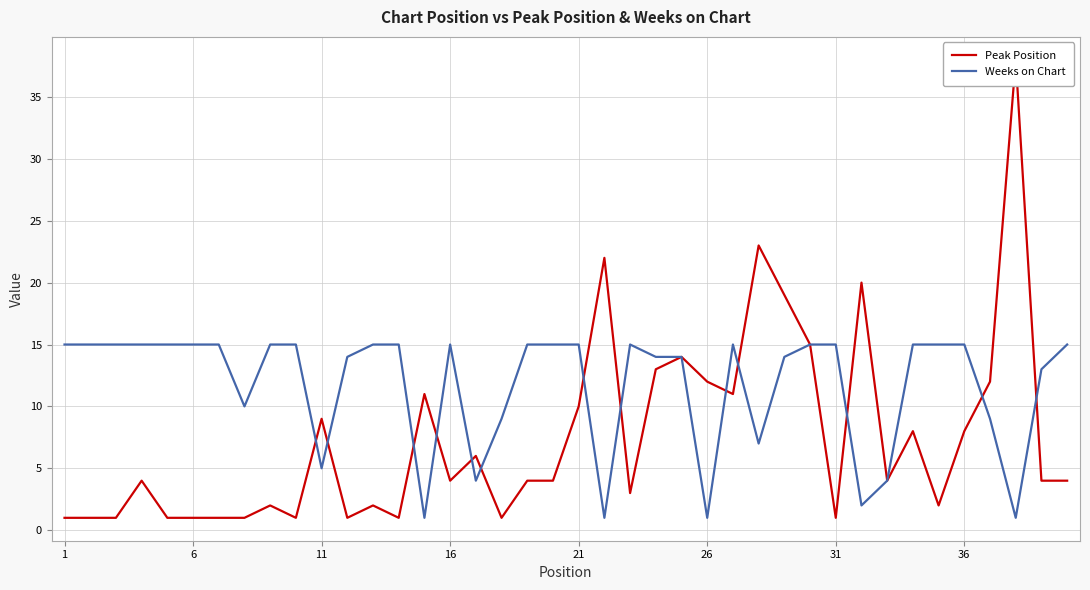

Which category has the lowest value across all series?

1